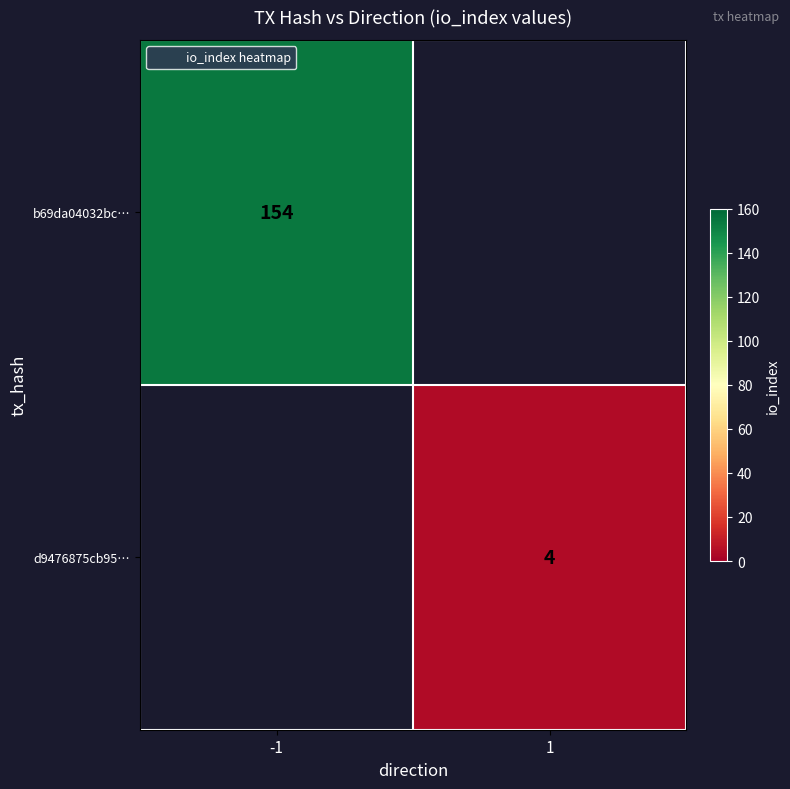

At which label is b69da04032bc… closest to 154?

-1